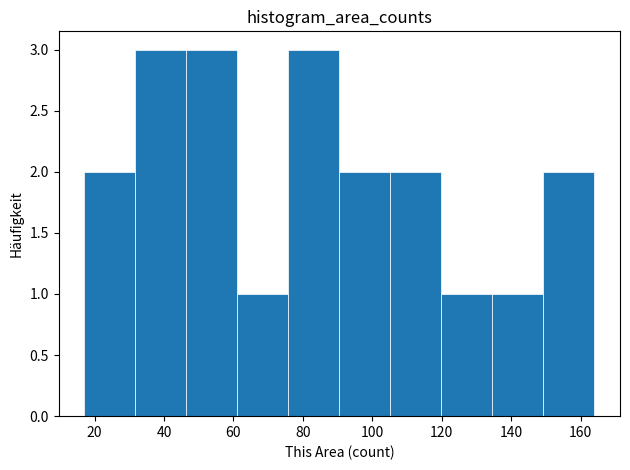

Reading left to right, transcribe this chart: for each bar, give the range it covers on the x-axis and its height. Neither the bar edges nor the heights are printed on the chart, so give them approximately, as read against the axes.

18 to 32: 2
32 to 46: 3
46 to 62: 3
62 to 76: 1
76 to 90: 3
90 to 106: 2
106 to 120: 2
120 to 134: 1
134 to 150: 1
150 to 164: 2